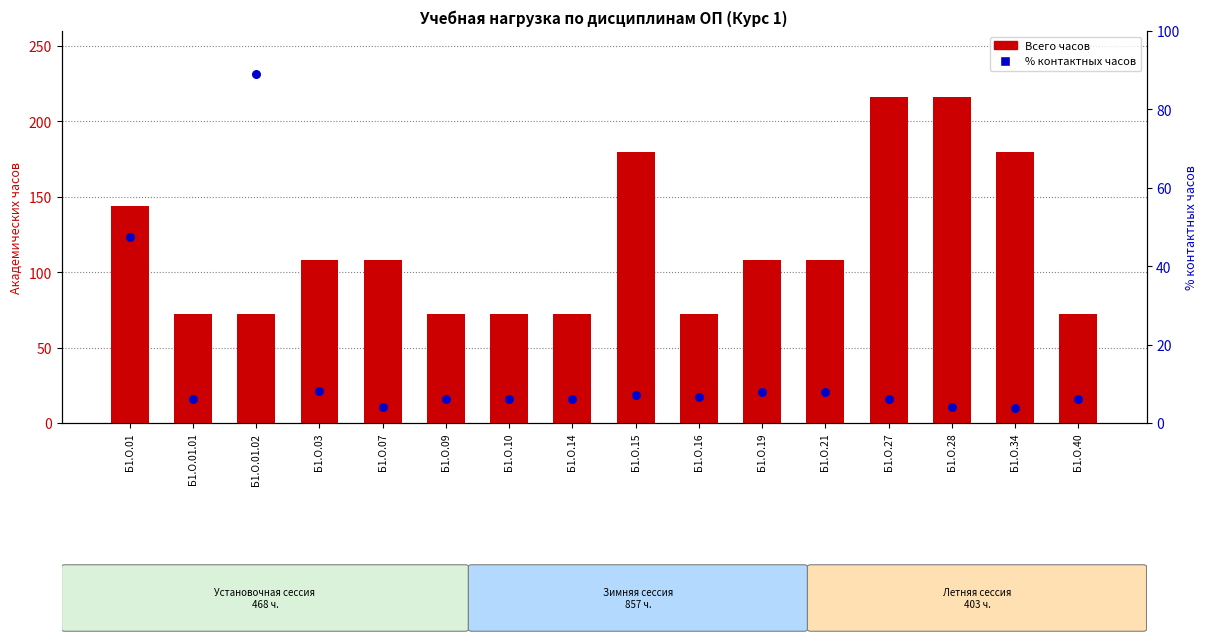

Is the value of % контактных часов at Б1.О.10 greater than the value of Всего часов at Б1.О.07?

No